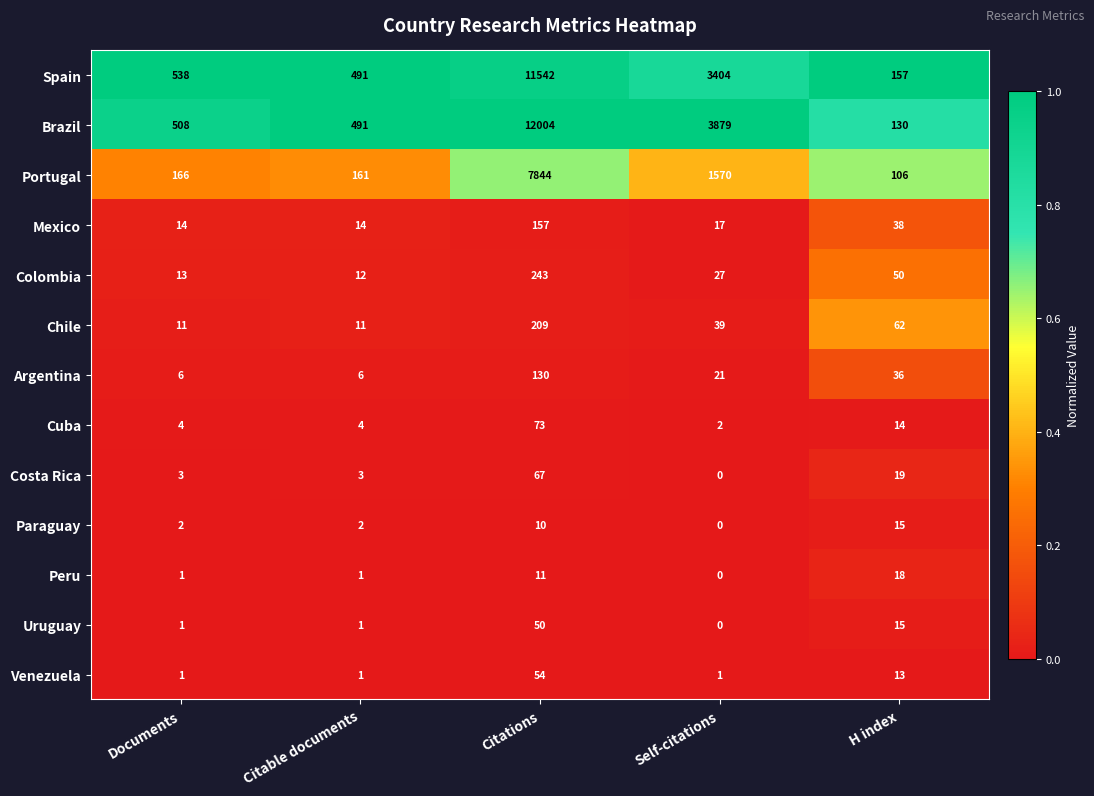

The value of Mexico at Citations is 157. True or false?

True